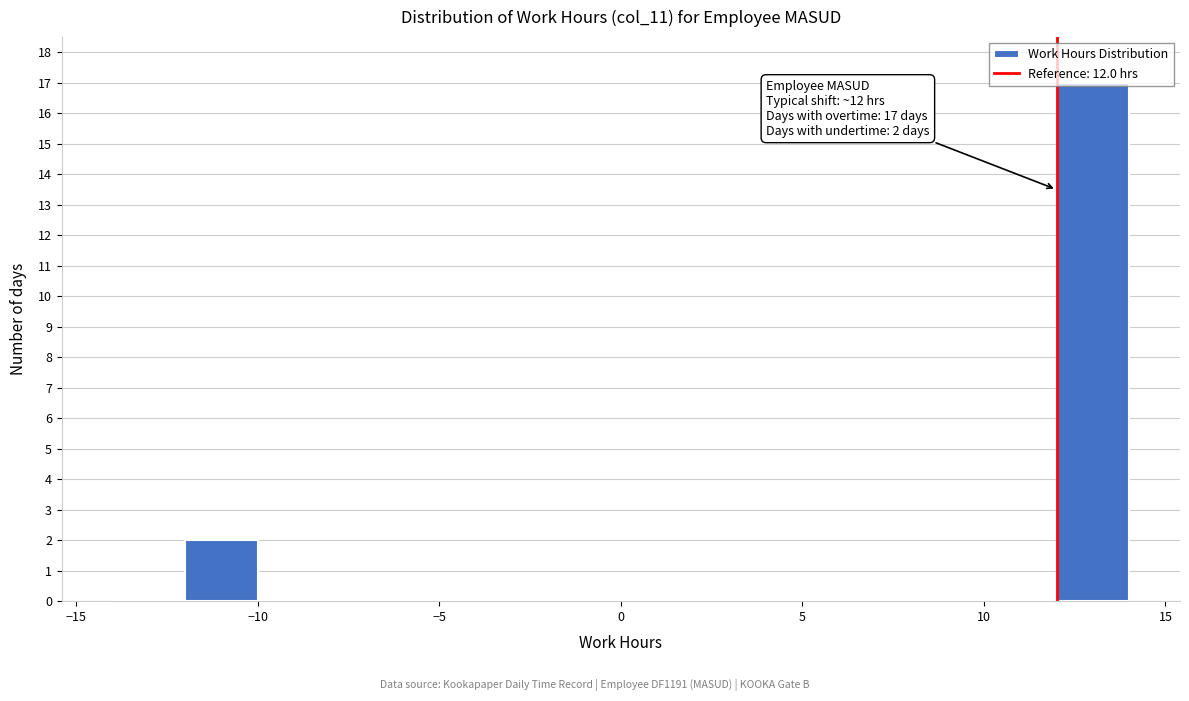

Which range on the x-axis has the tallest bar?

12 to 14